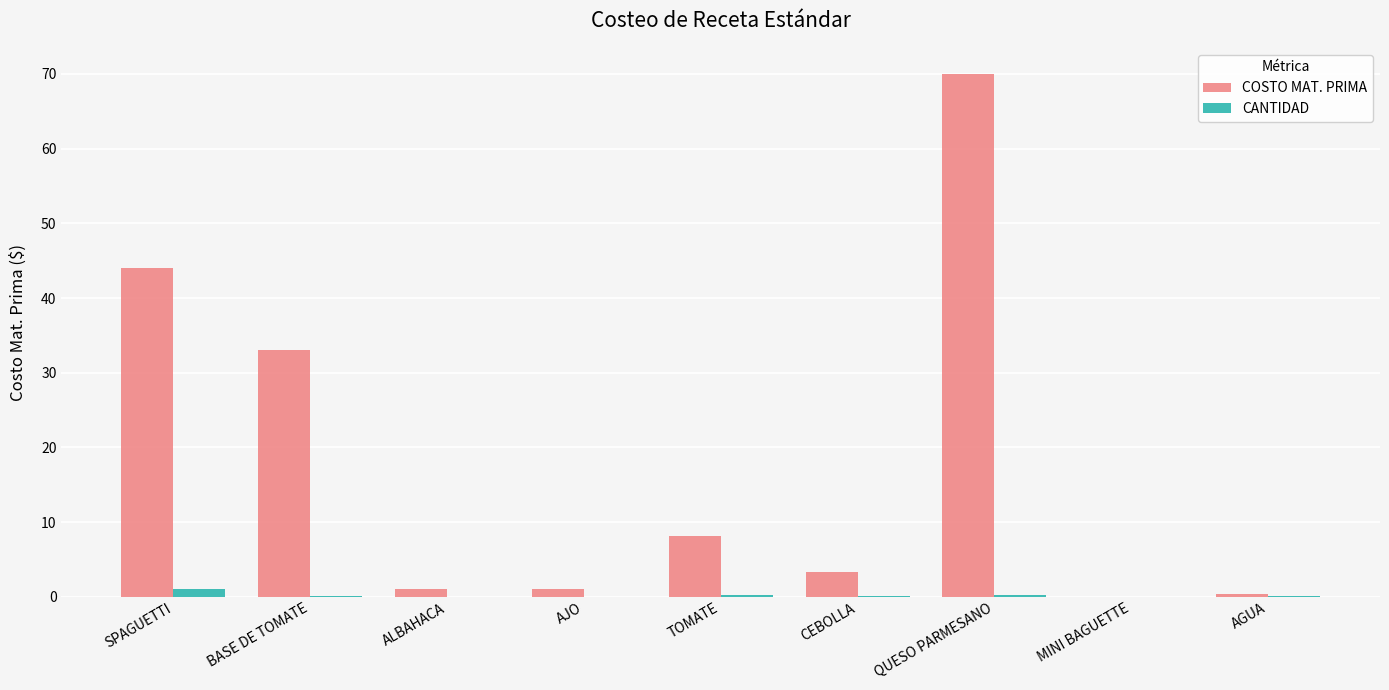

Is the value of CANTIDAD at AJO greater than the value of COSTO MAT. PRIMA at CEBOLLA?

No